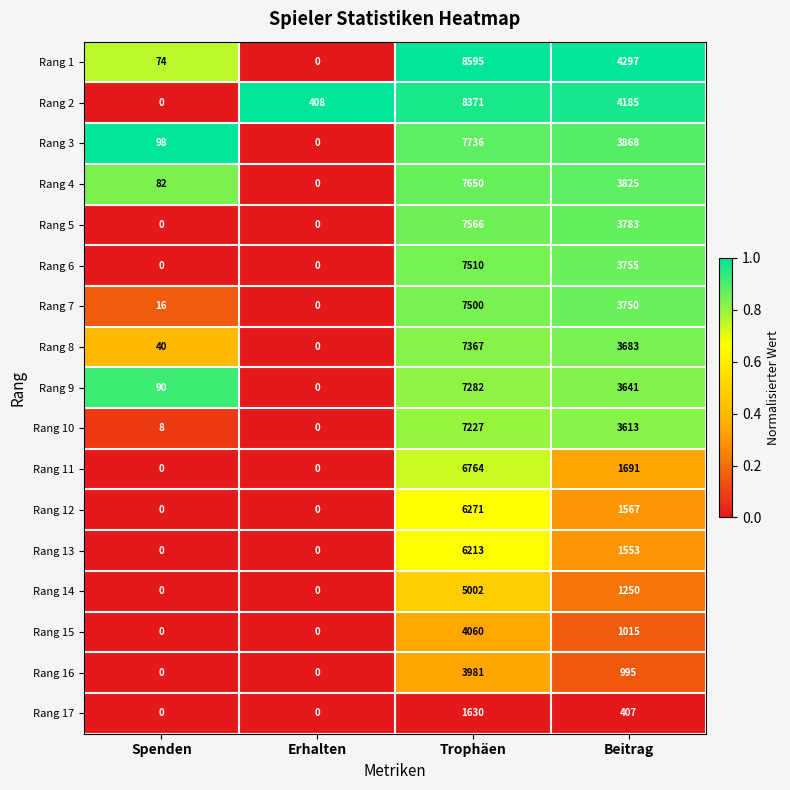

Which series has the largest range (max minus min)?

Rang 1